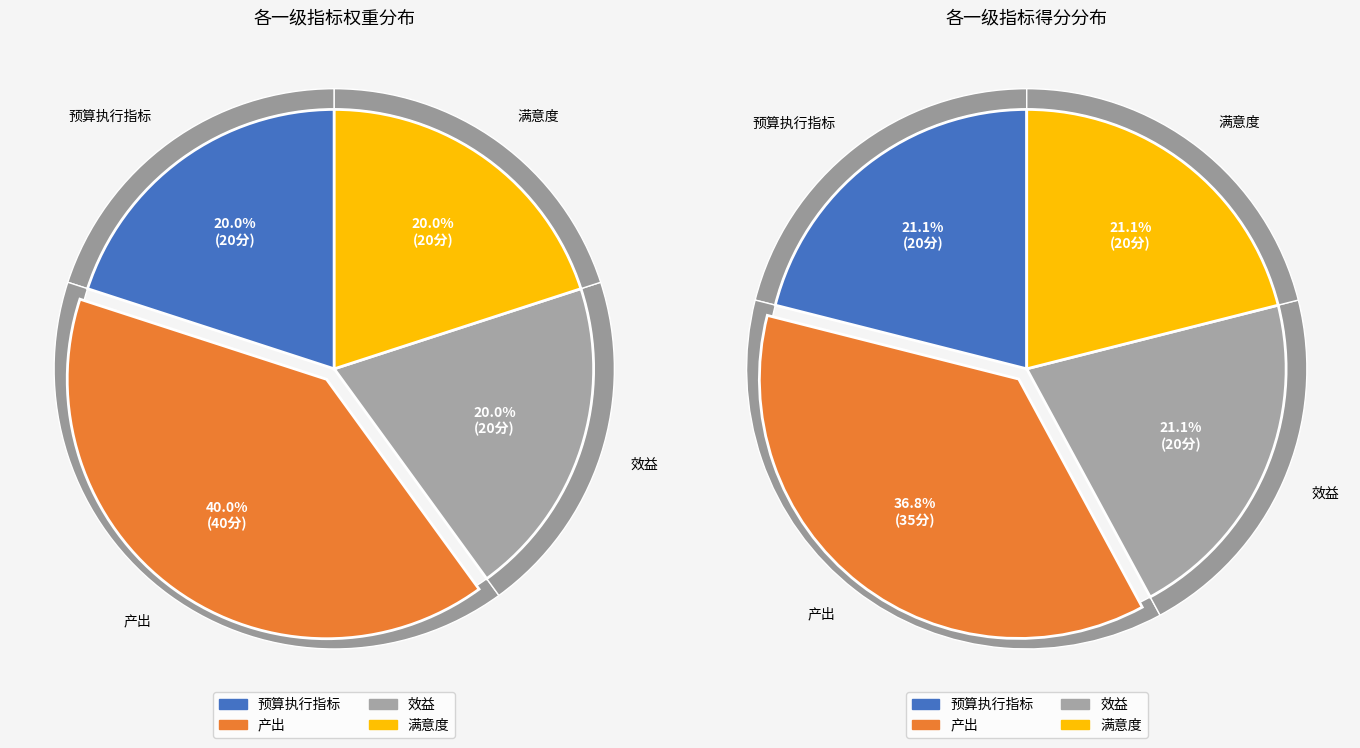

Which category has the smallest portion of the pie?

预算执行指标